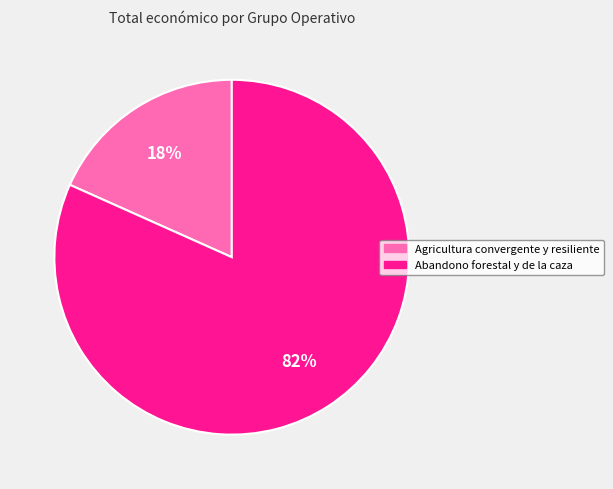

What is the majority slice?

Abandono forestal y de la caza